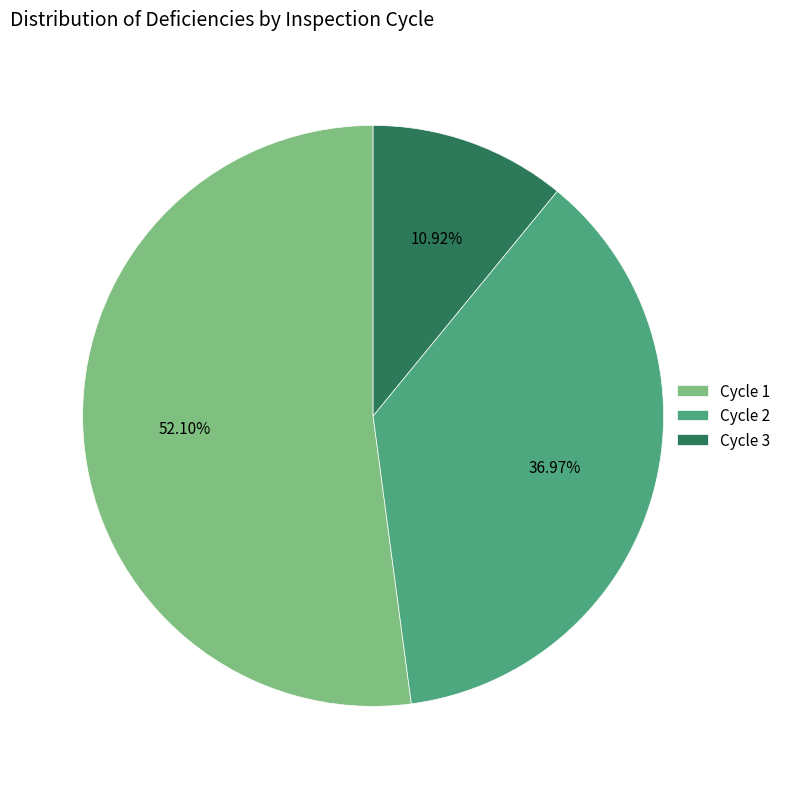

Which category has the smallest portion of the pie?

Cycle 3